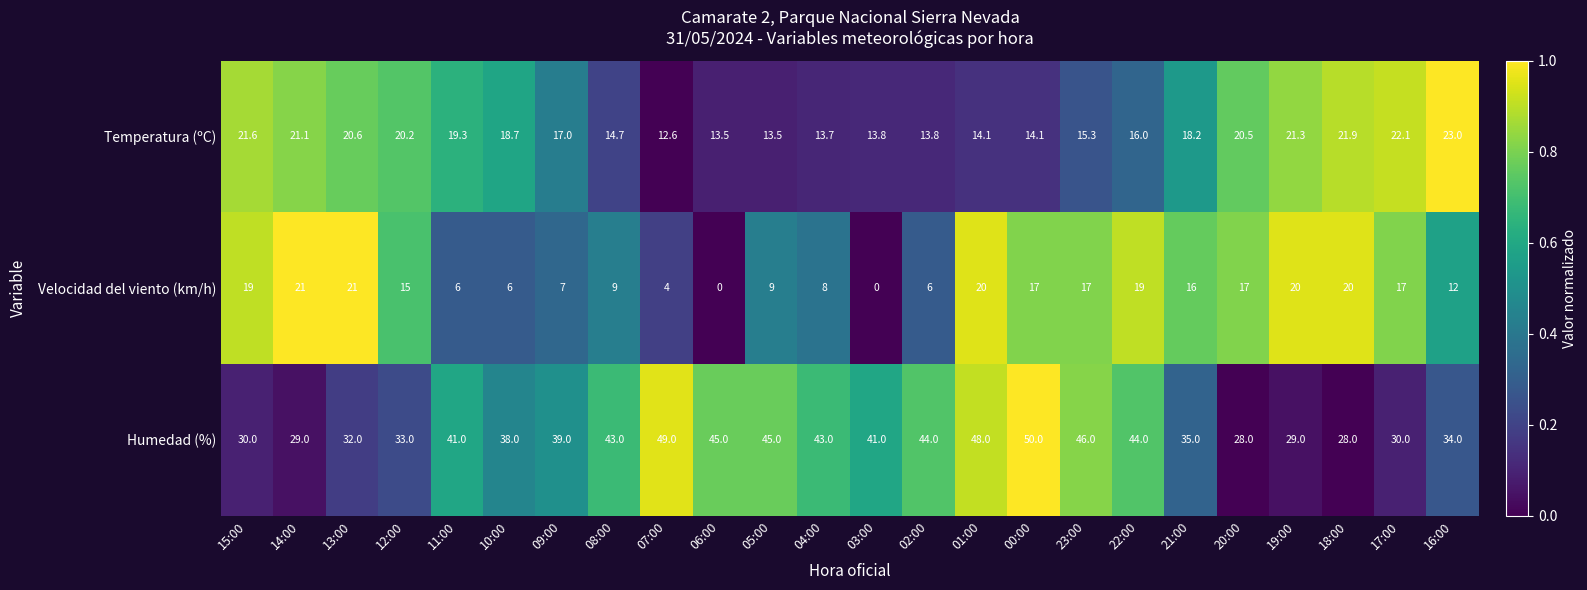

What is the maximum value shown in the chart?

50.0